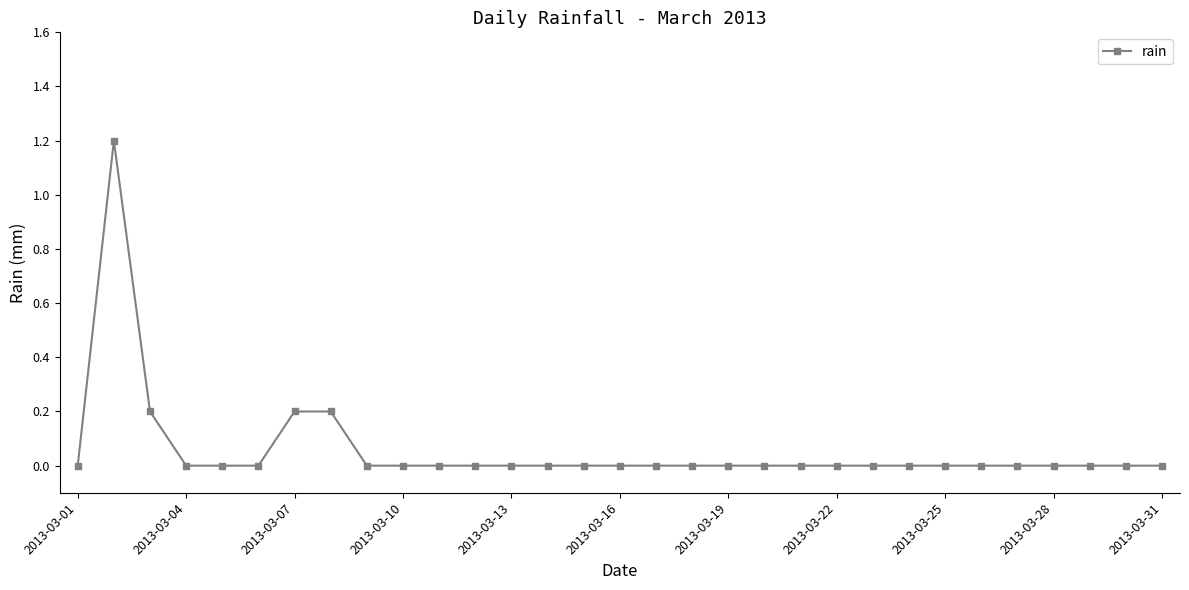

Reading left to right, what are all the values shown in this chart?

0.0	1.2	0.2	0.0	0.0	0.0	0.2	0.2	0.0	0.0	0.0	0.0	0.0	0.0	0.0	0.0	0.0	0.0	0.0	0.0	0.0	0.0	0.0	0.0	0.0	0.0	0.0	0.0	0.0	0.0	0.0